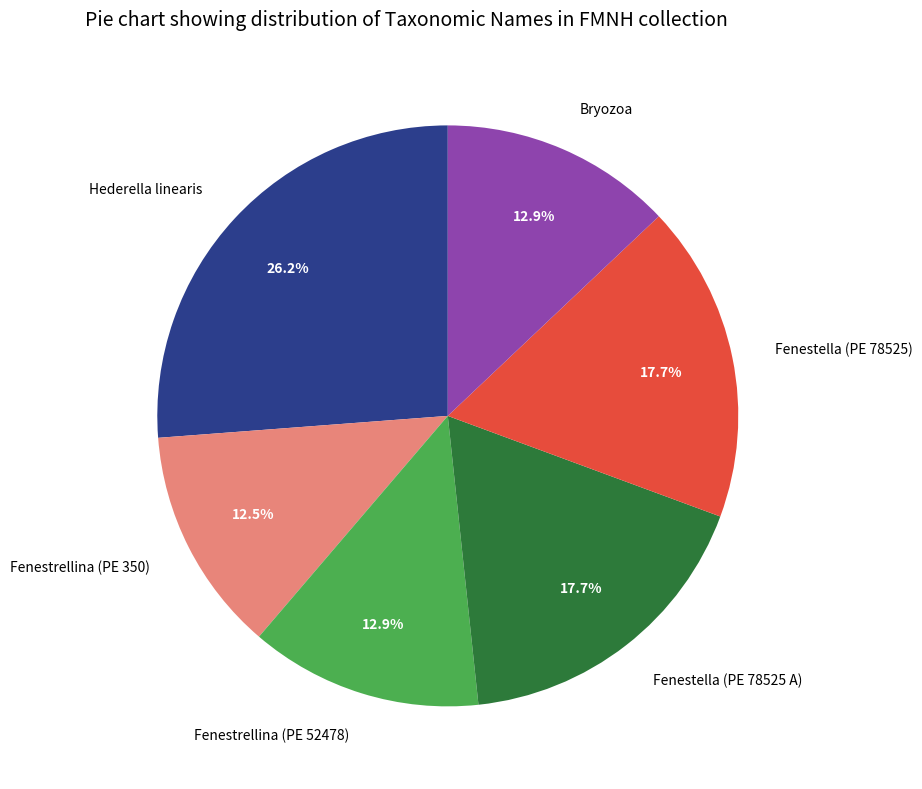

What is the largest slice in the pie chart?

Hederella linearis